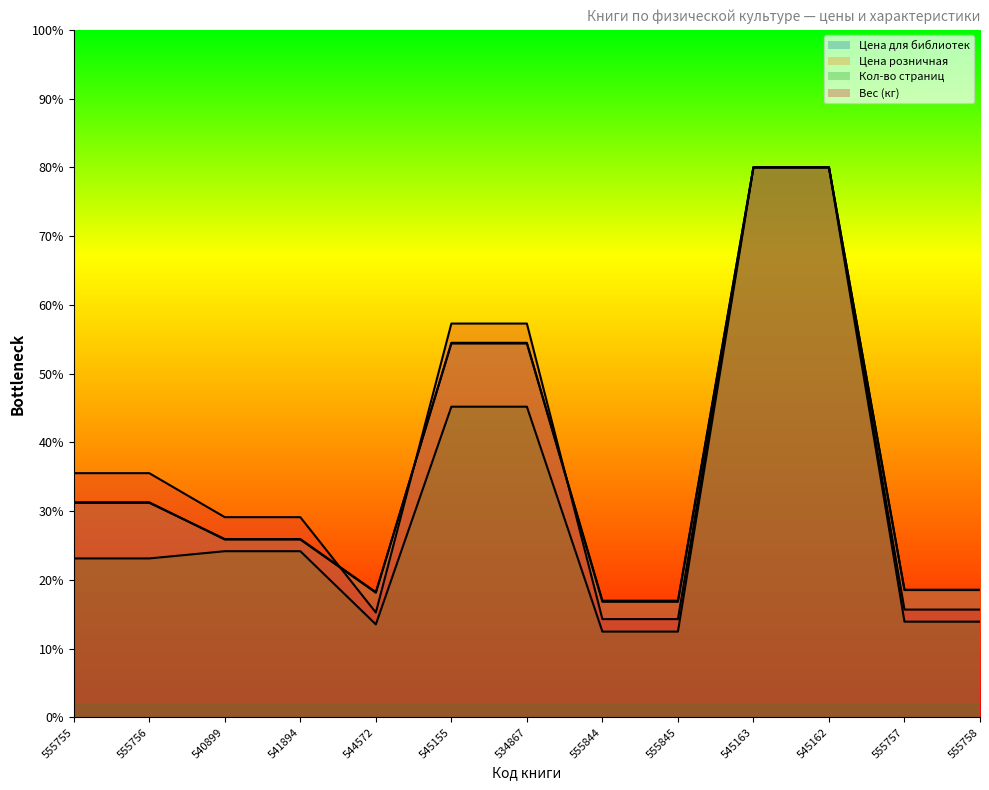

Which label corresponds to the largest value in the chart?

545163